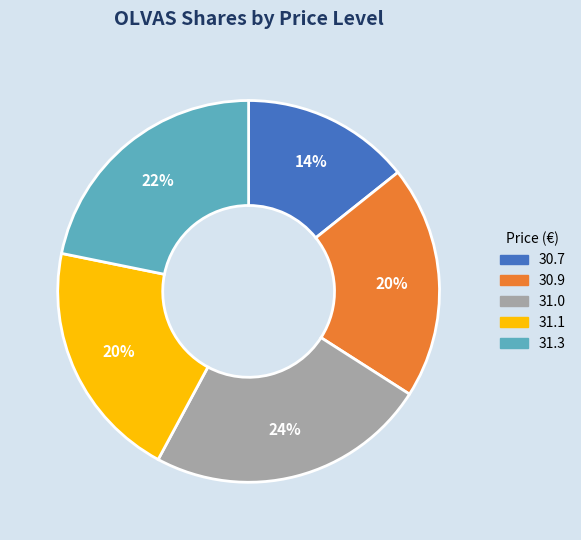

Which has a higher value, 31.0 or 31.3?

31.0